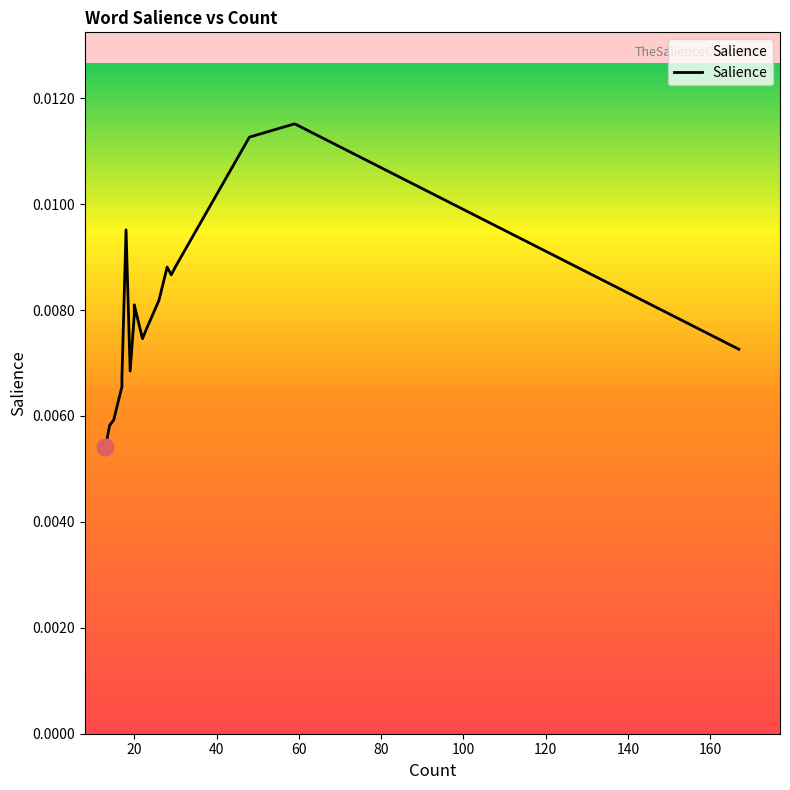

Does the chart have visible grid lines?

No